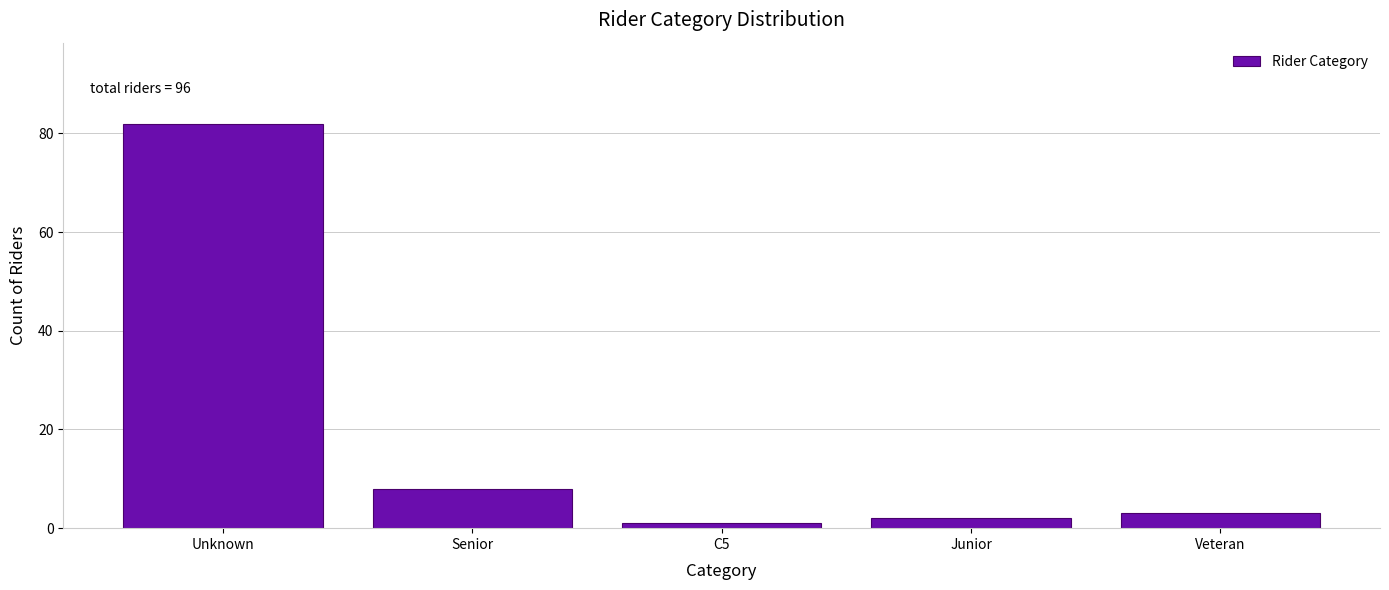

Reading right to left, what are all the values shown in this chart?

Veteran=3	Junior=2	C5=1	Senior=8	Unknown=82